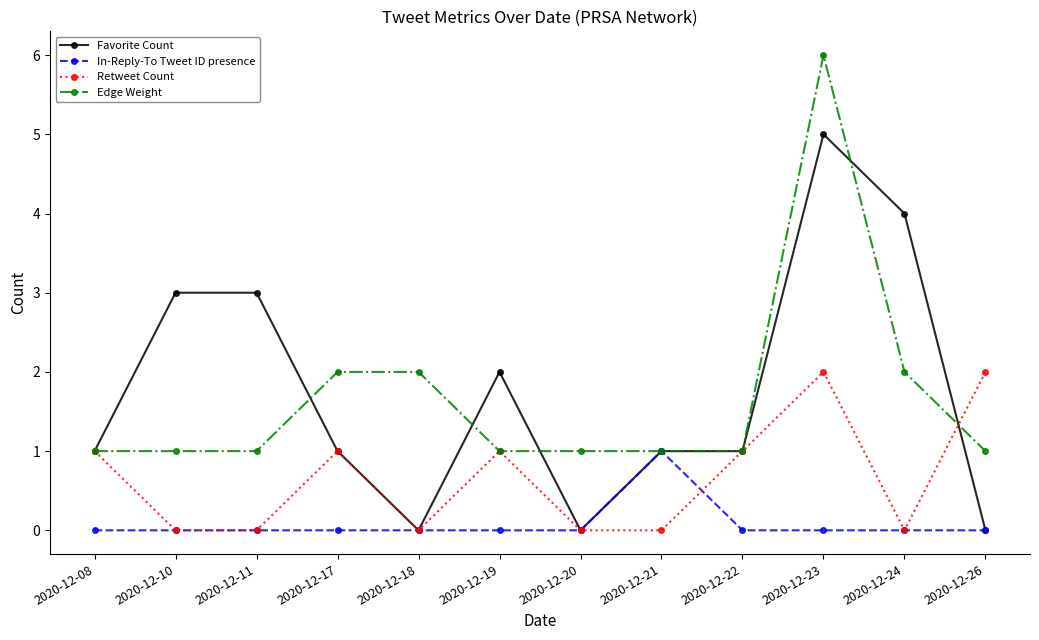

Rank the series by their maximum value, from lowest to highest.

In-Reply-To Tweet ID presence, Retweet Count, Favorite Count, Edge Weight